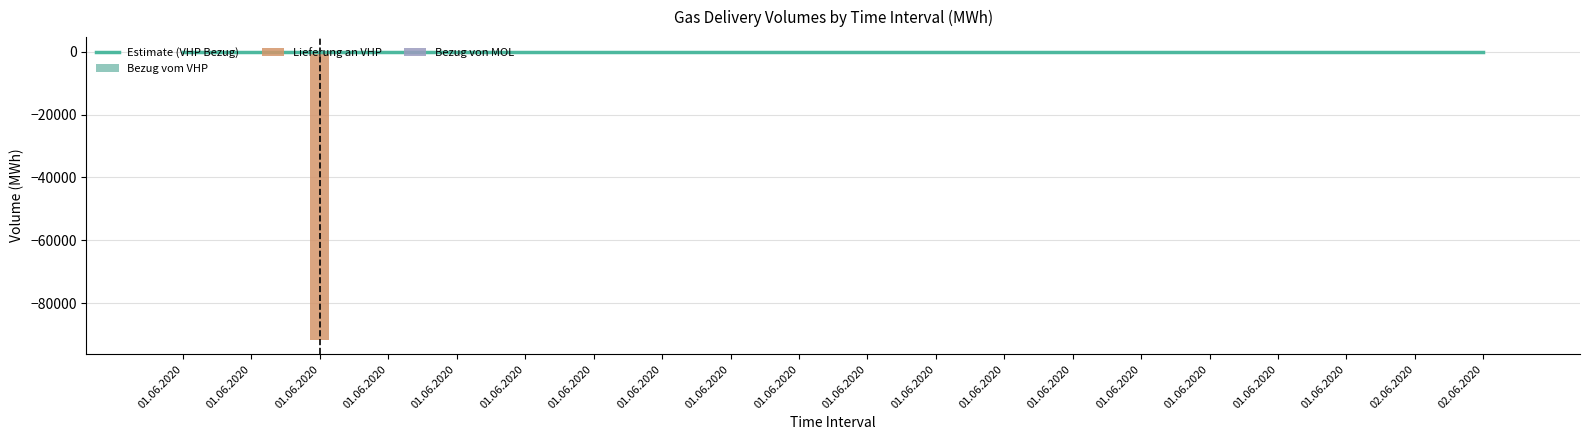

Reading right to left, transcribe all the data shown in this chart.

Bezug vom VHP: 0	0	0	0	0	0	0	0	0	0	0	0	0	0	0	0	0	0	0	0
Lieferung an VHP: 0	0	0	0	0	0	0	0	0	0	0	0	0	0	0	0	0	-91693	0	0
Bezug von MOL: 0	0	0	0	0	0	0	0	0	0	0	0	0	0	0	0	0	0	0	0